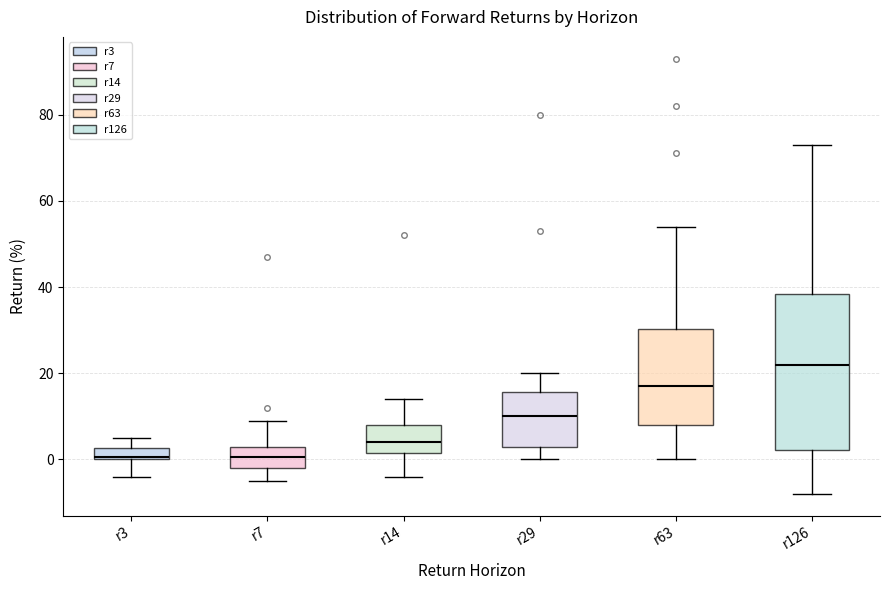

Where does the lower whisker of the box for r3 end on the y-axis? The values are not printed on the chart, so give them approximately, as read against the axis.

-4